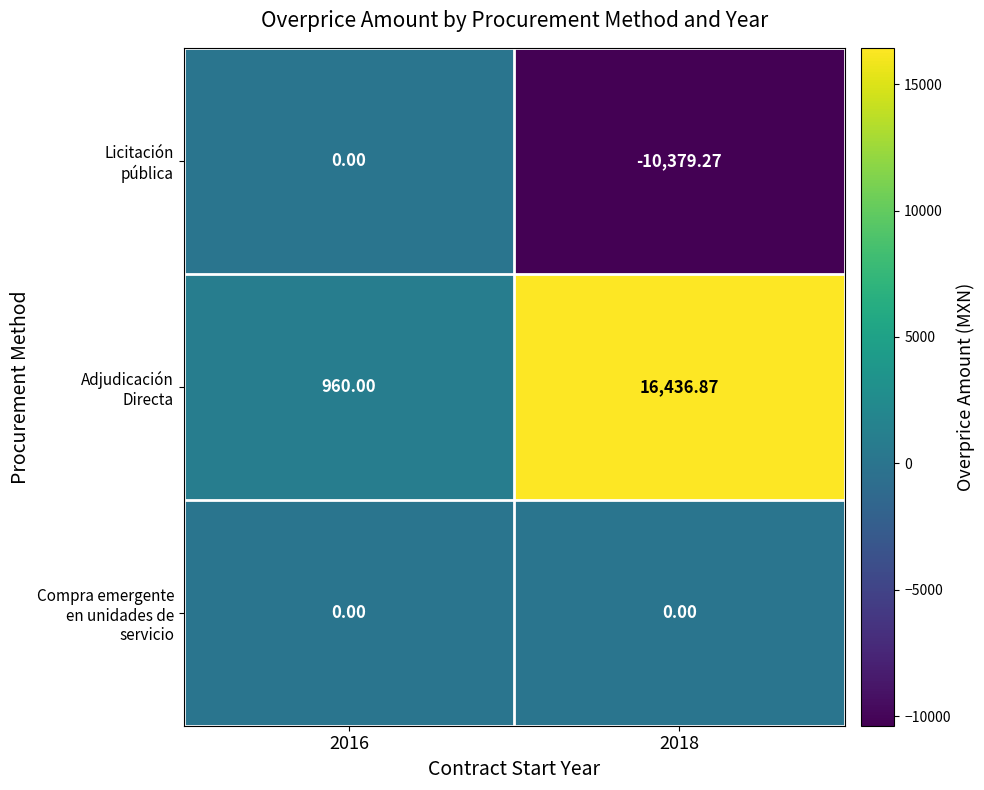

Is it true that Compra emergente en unidades de servicio equals 0.0 at 2018?

True